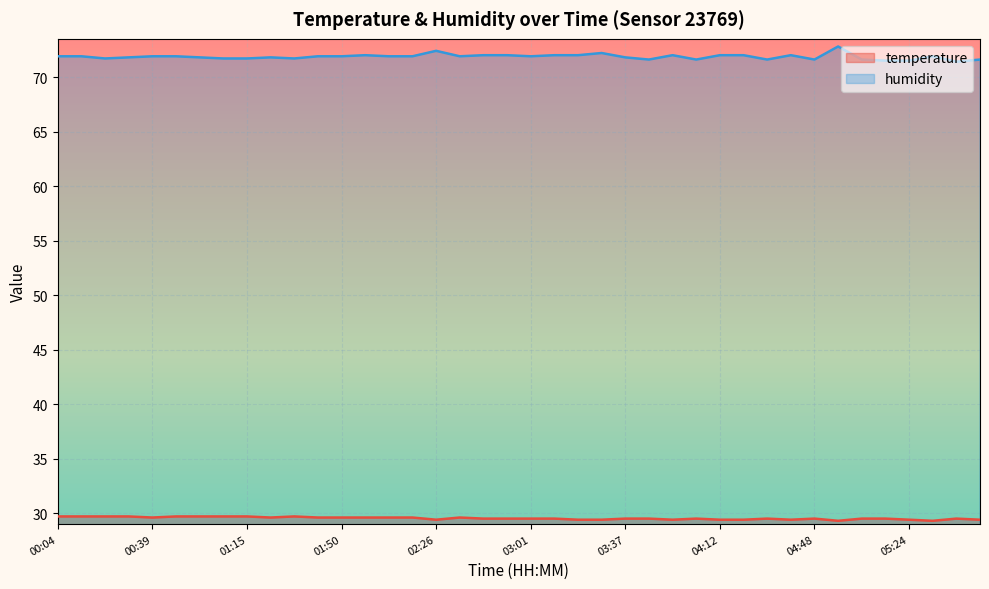

Reading right to left, list all the values displayed in this chart.

temperature: 29.4	29.5	29.3	29.4	29.5	29.5	29.3	29.5	29.4	29.5	29.4	29.4	29.5	29.4	29.5	29.5	29.4	29.4	29.5	29.5	29.5	29.5	29.6	29.4	29.6	29.6	29.6	29.6	29.6	29.7	29.6	29.7	29.7	29.7	29.7	29.6	29.7	29.7	29.7	29.7
humidity: 71.6	71.4	71.9	71.5	71.5	71.6	72.8	71.6	72.0	71.6	72.0	72.0	71.6	72.0	71.6	71.8	72.2	72.0	72.0	71.9	72.0	72.0	71.9	72.4	71.9	71.9	72.0	71.9	71.9	71.7	71.8	71.7	71.7	71.8	71.9	71.9	71.8	71.7	71.9	71.9